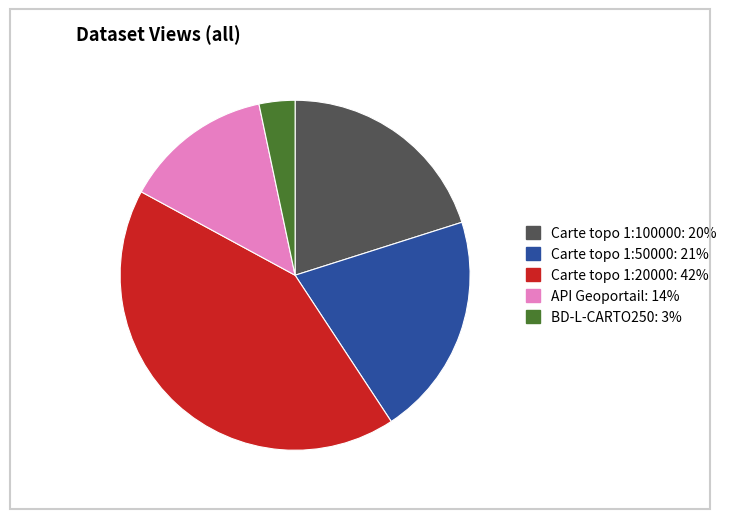

Which slice is the smallest?

BD-L-CARTO250